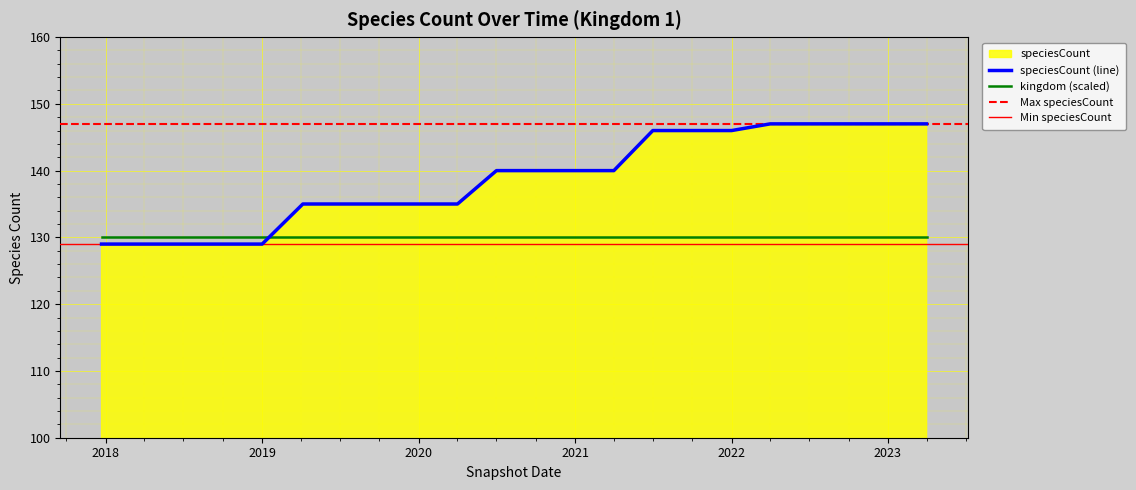

What is the maximum value for kingdom (scaled)?

130